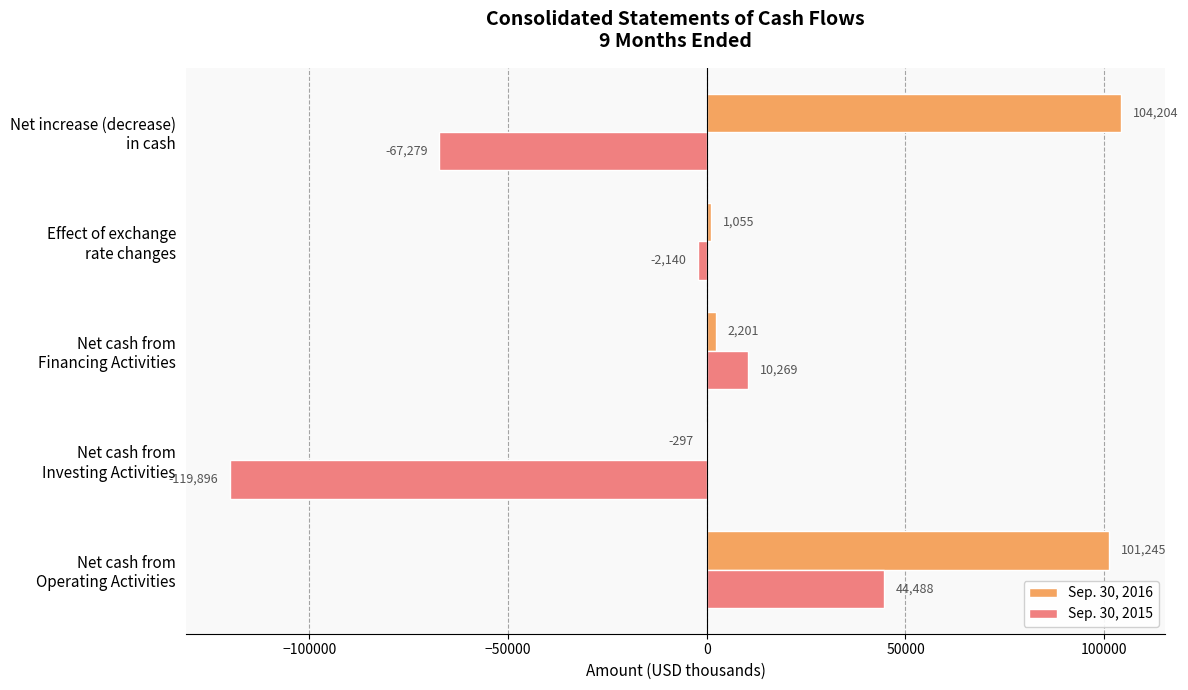

What is the greatest value displayed?

104204